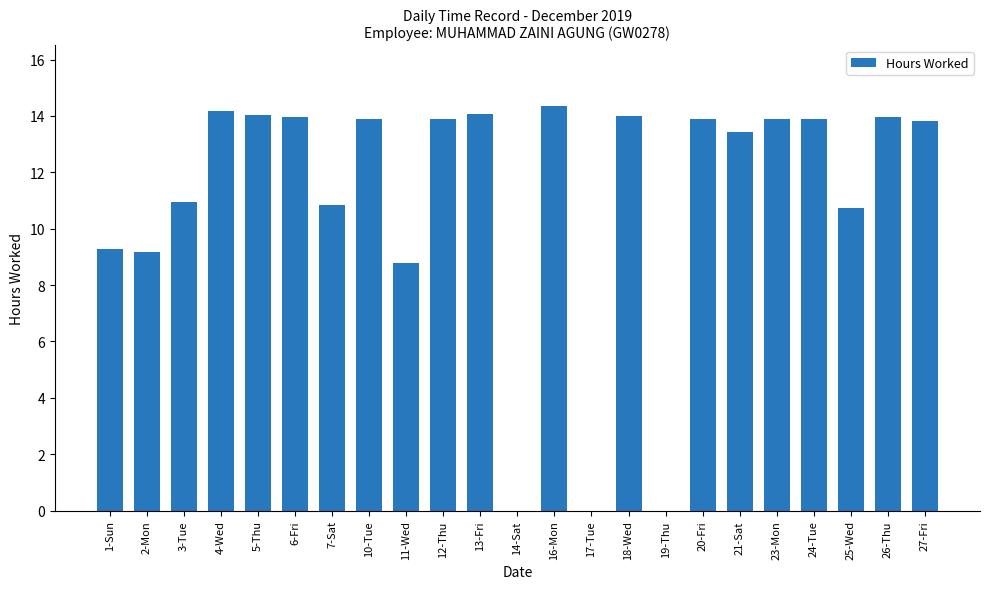

Which has a higher value, 19-Thu or 10-Tue?

10-Tue